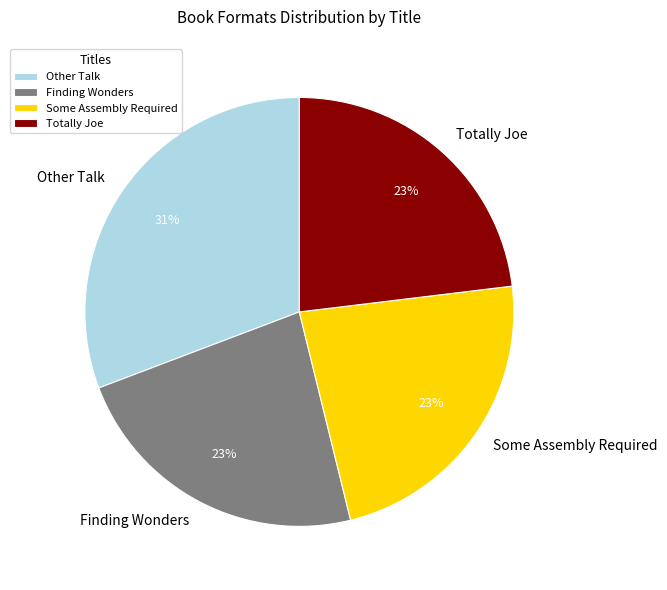

Combined, do Other Talk and Some Assembly Required account for over 50%?

Yes